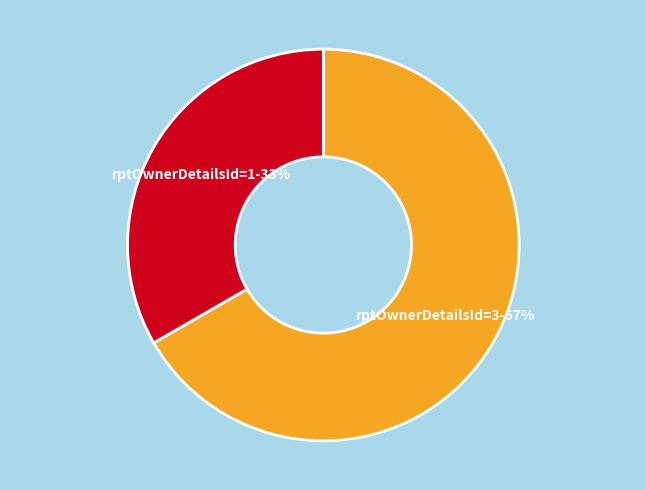

To the nearest percent, what is the average slice percentage?

50%